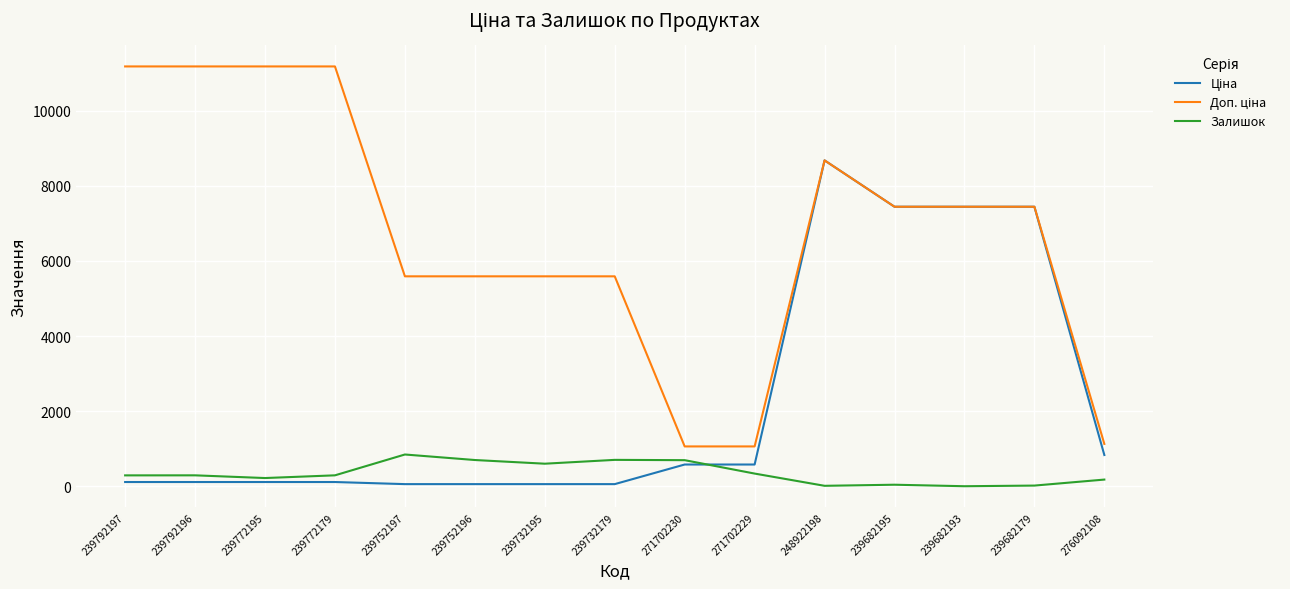

Is it true that Залишок equals 200.3 at 239732195?

False